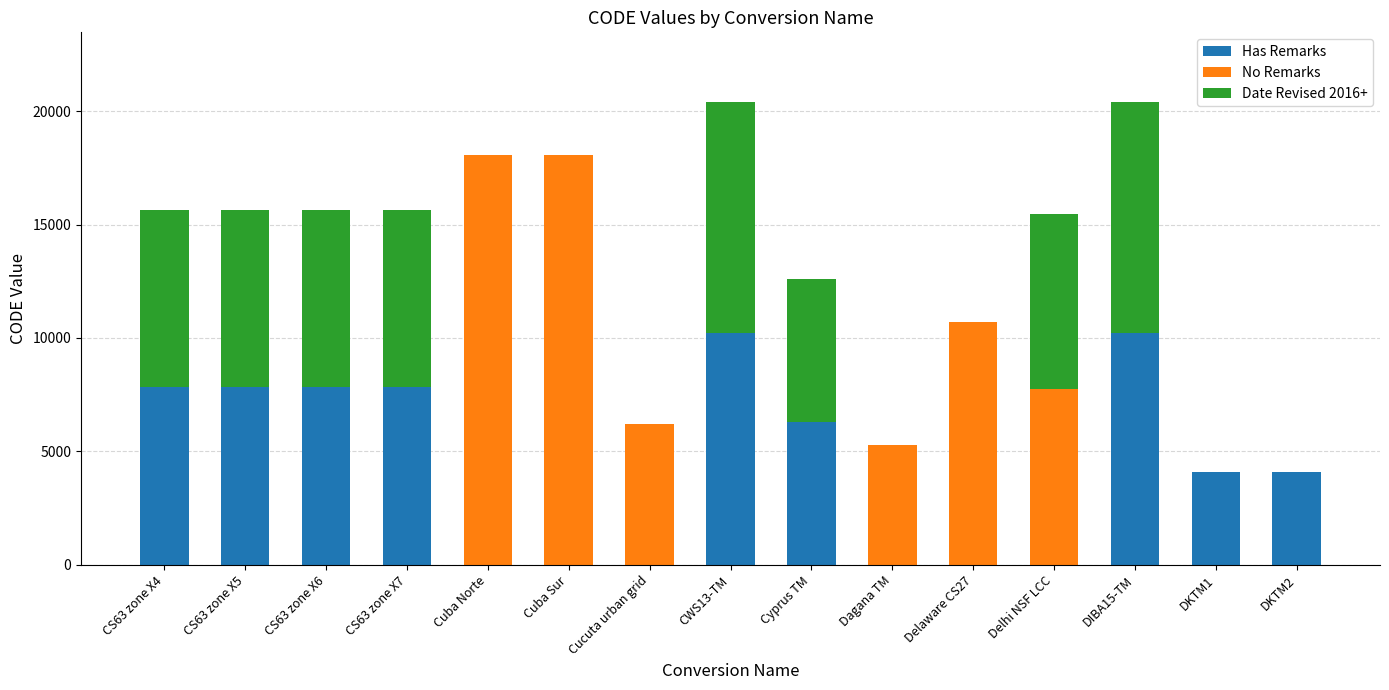

What is the total value across all series at Dagana TM?

5277